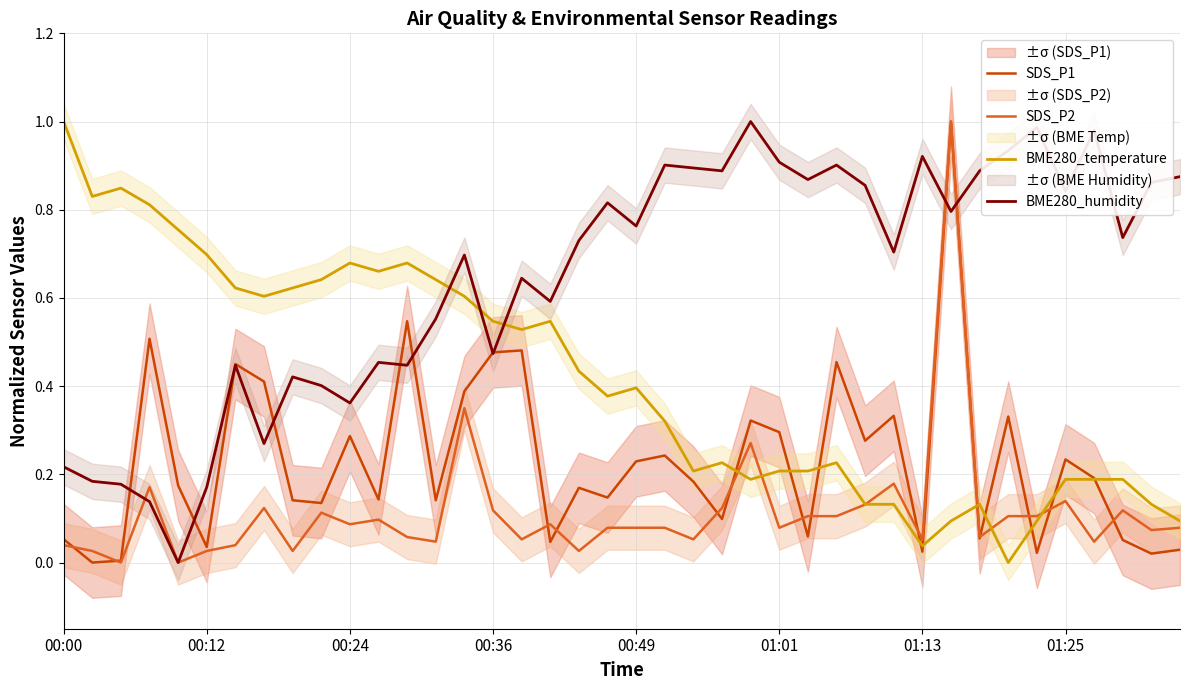

Is it true that SDS_P1 equals 0.1 at 01:01?

False